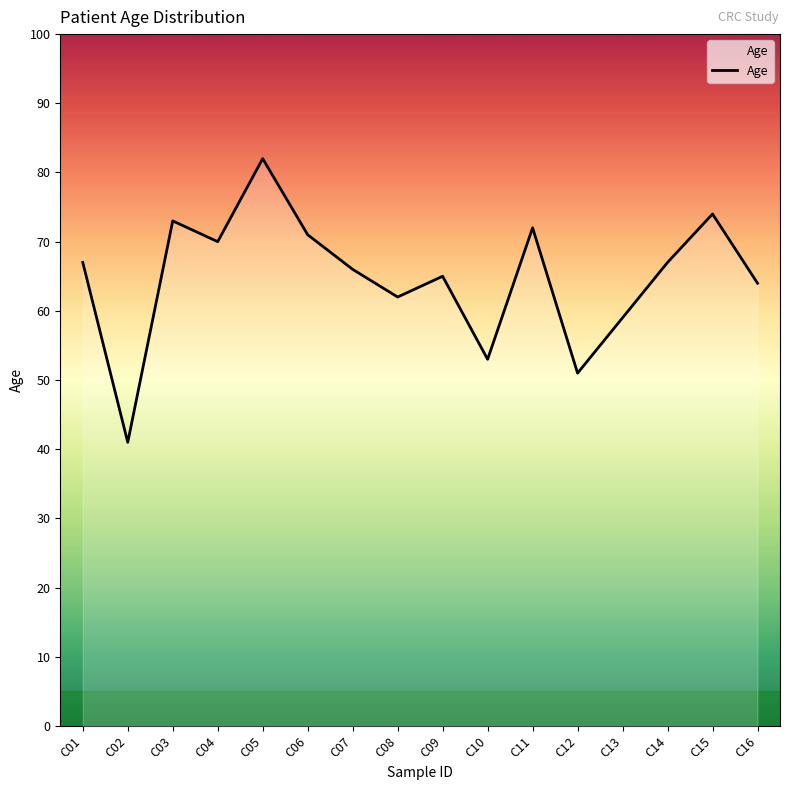

Reading left to right, extract all data points from this chart.

C01=67	C02=41	C03=73	C04=70	C05=82	C06=71	C07=66	C08=62	C09=65	C10=53	C11=72	C12=51	C13=59	C14=67	C15=74	C16=64